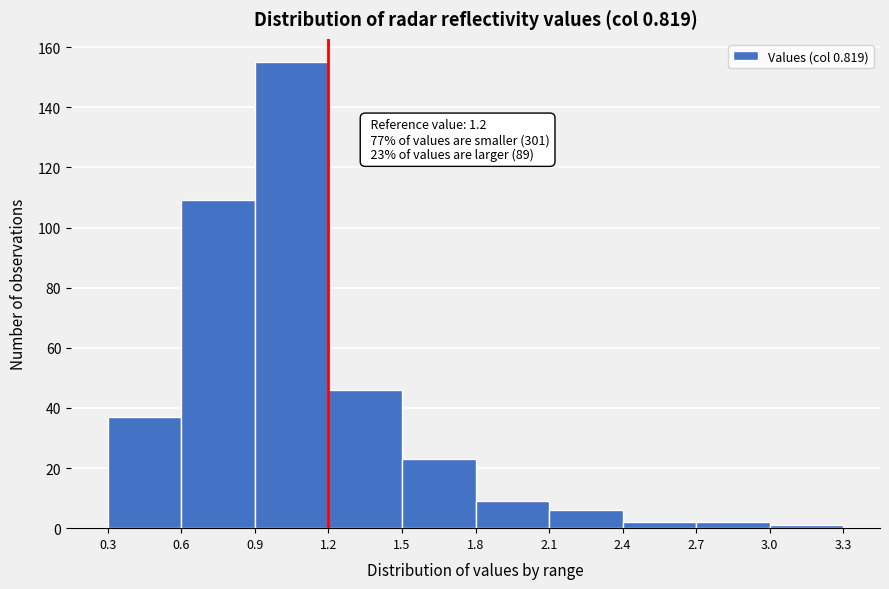

Which range on the x-axis has the tallest bar?

0.9 to 1.2